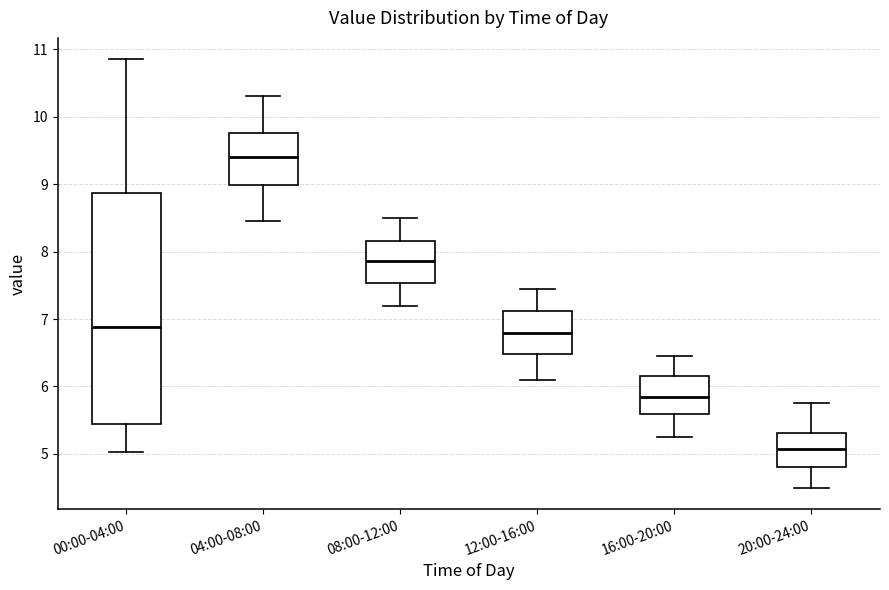

Which box is the tallest, from its lower edge to its upper edge?

00:00-04:00